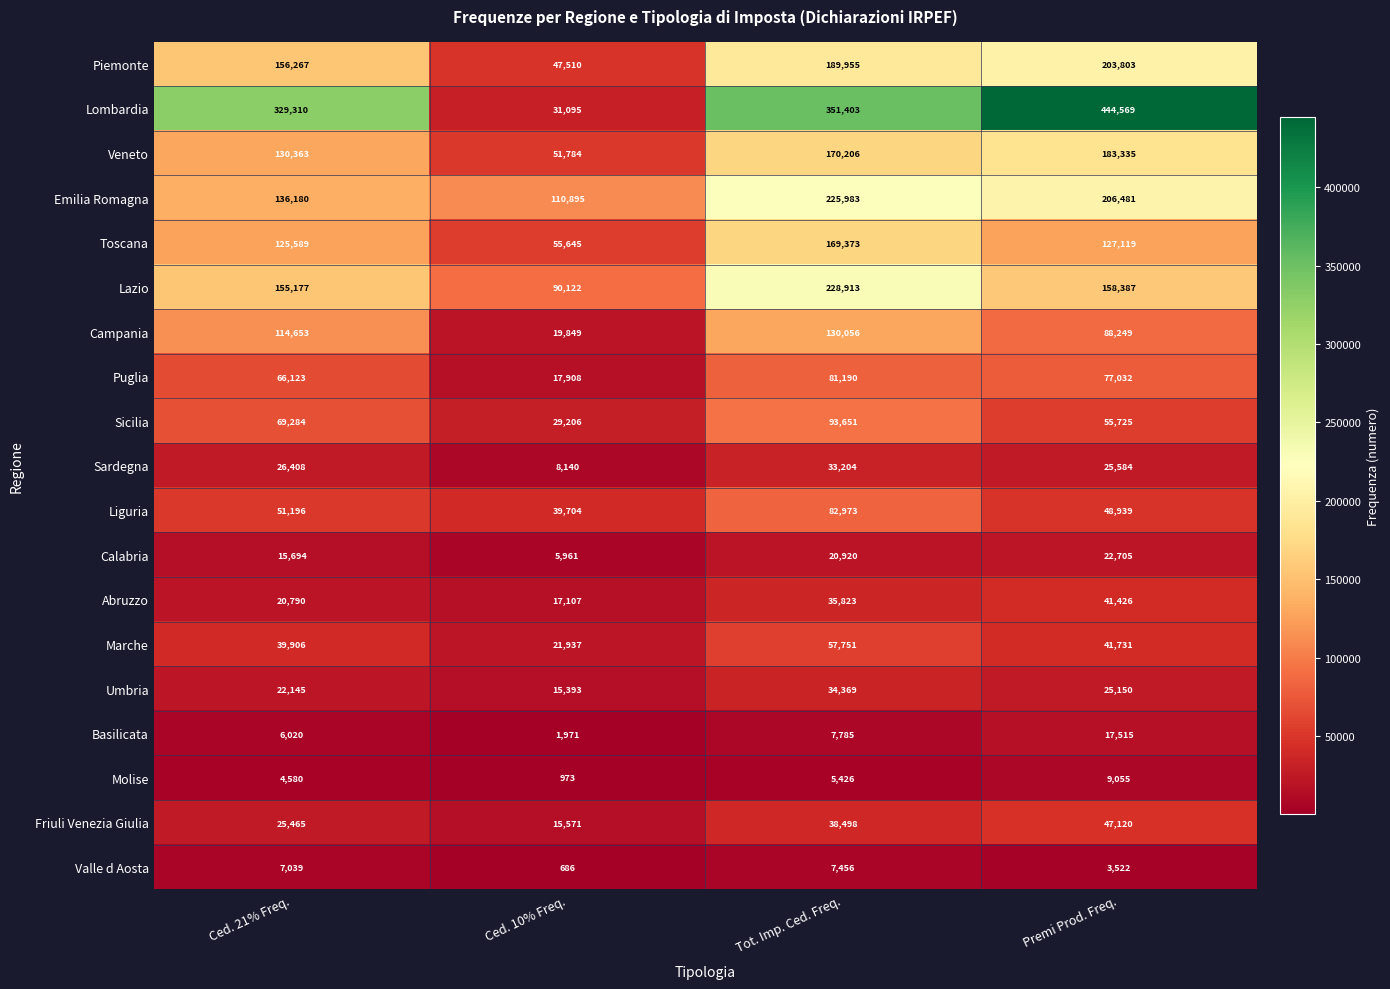

How many series are shown in this chart?

19